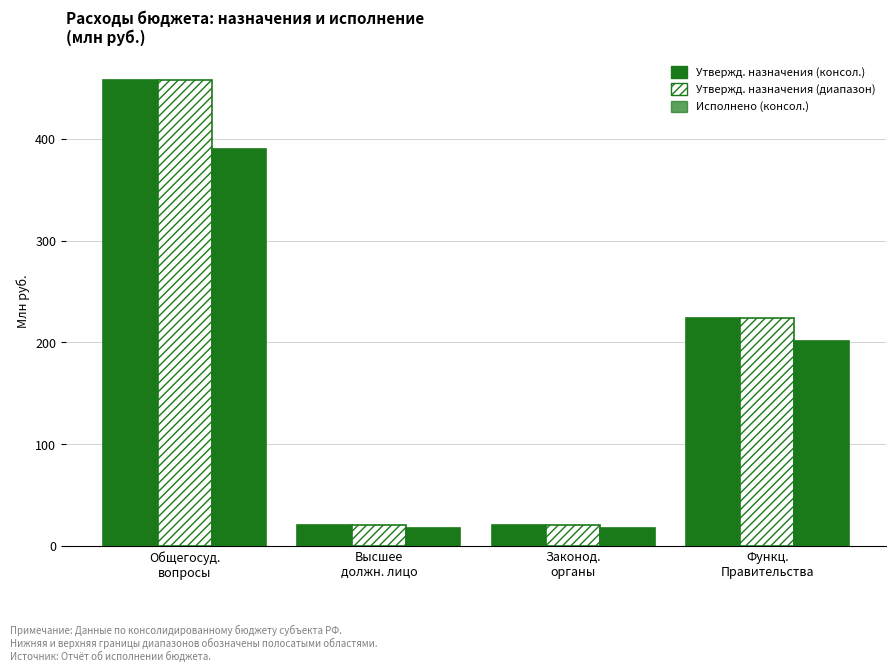

How many series are shown in this chart?

3